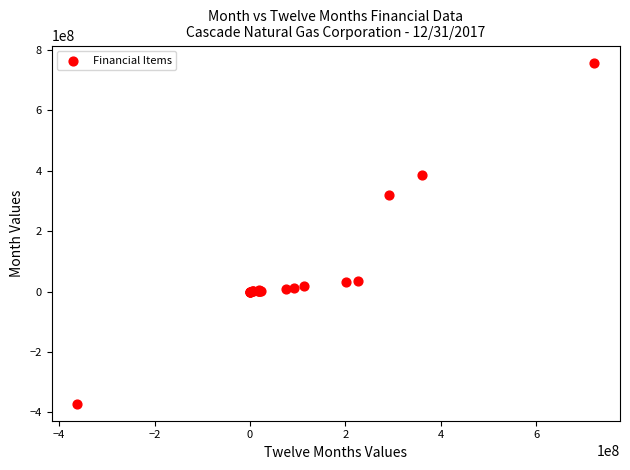

What Y value in the scatter plot is closest to 193376799?

318199605.0